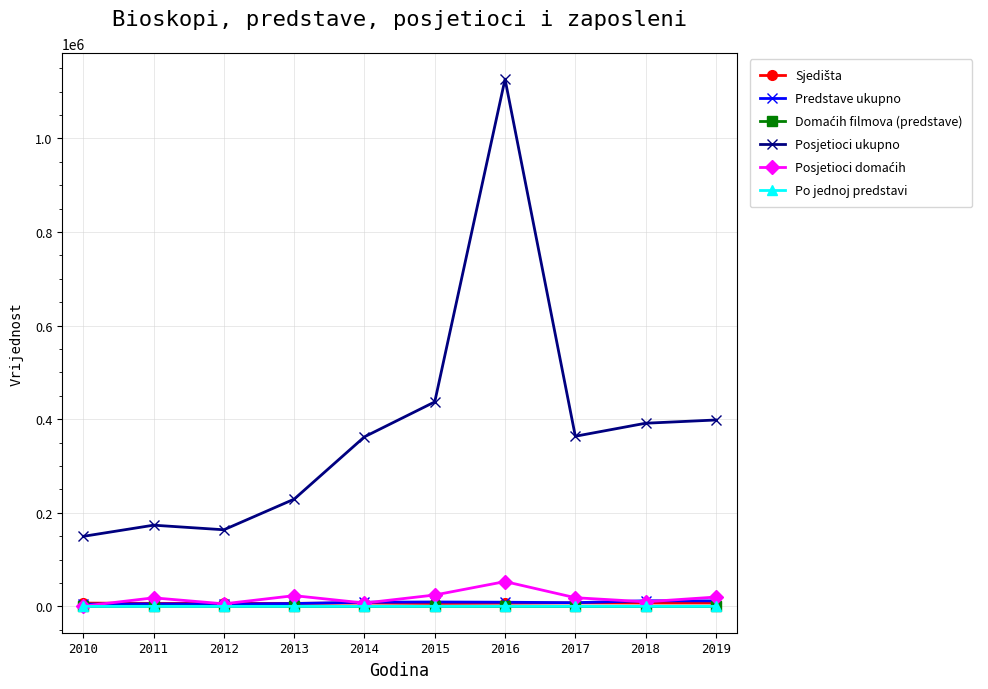

Between 2016 and 2018, which series saw the biggest shift?

Posjetioci ukupno